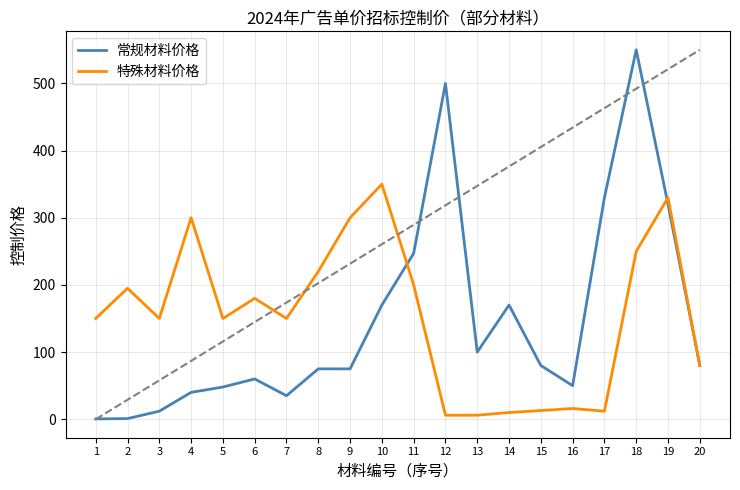

Where do 特殊材料价格 and 常规材料价格 first cross each other?

10 and 11